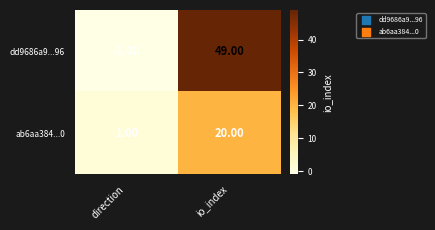

List the labels in order of dd9686a9...96 value, largest first.

io_index, direction